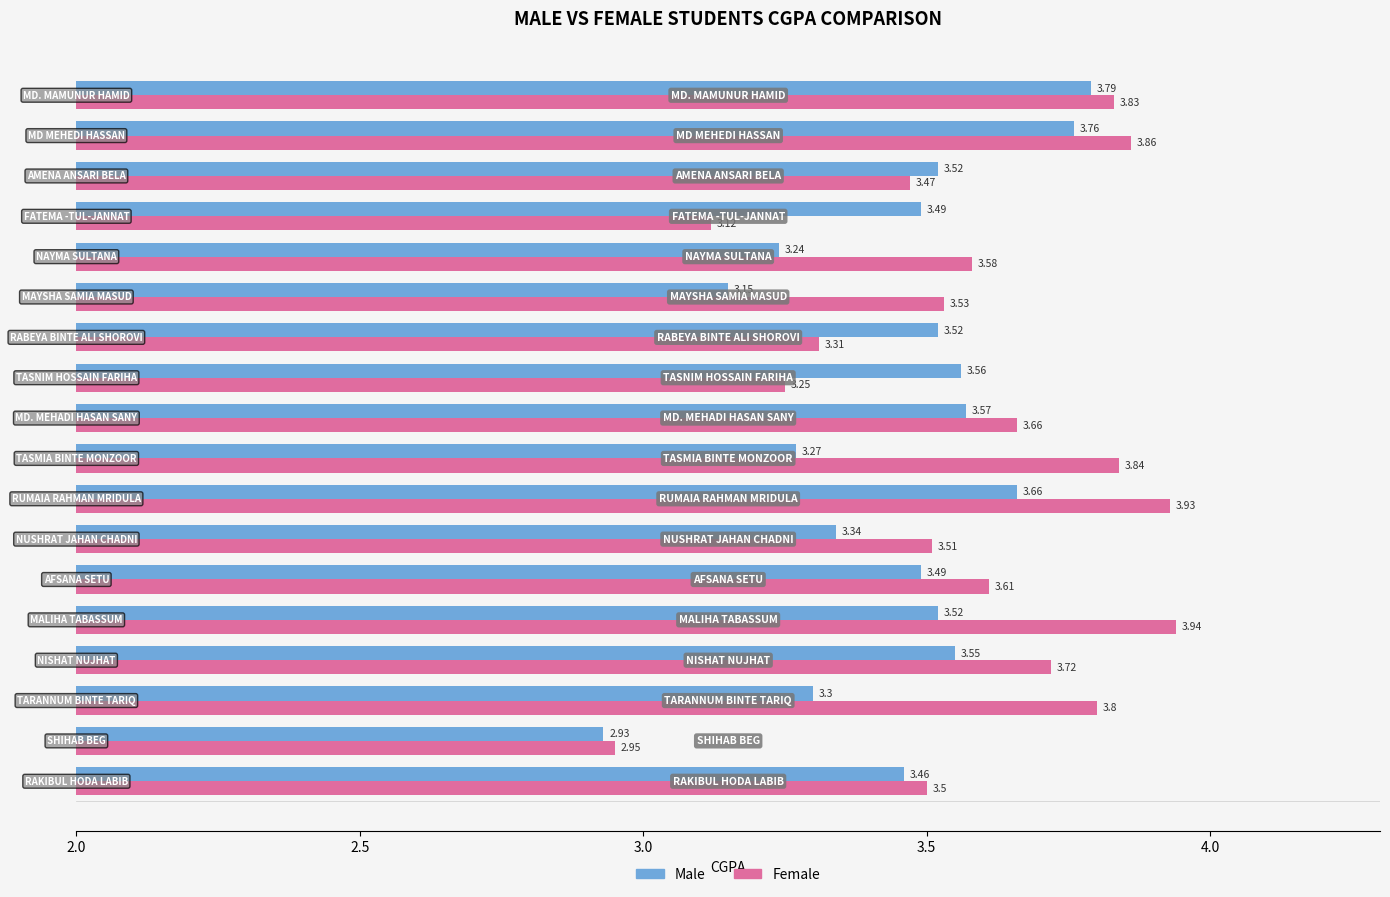

List the series in order of their overall mean, lowest first.

Male, Female